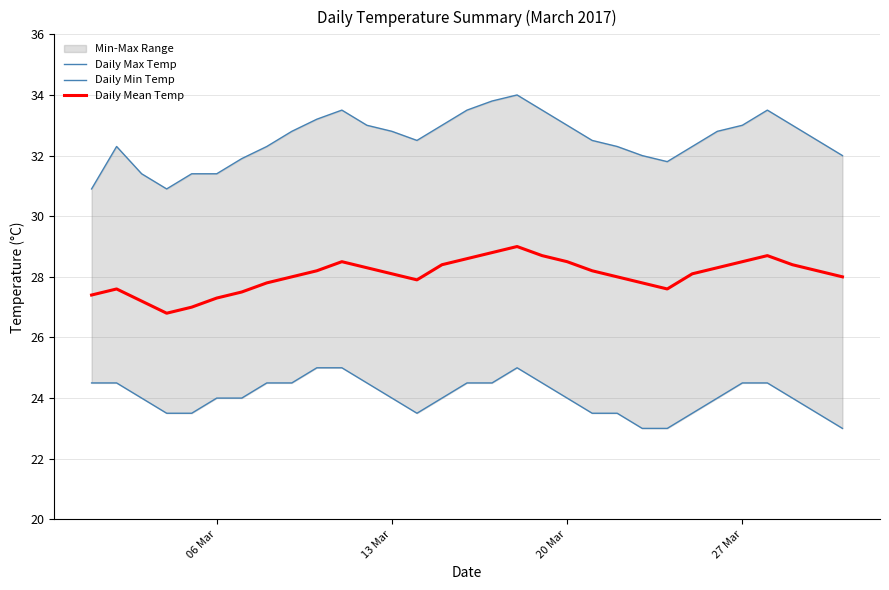

What is the maximum value for Daily Mean Temp?

29.0